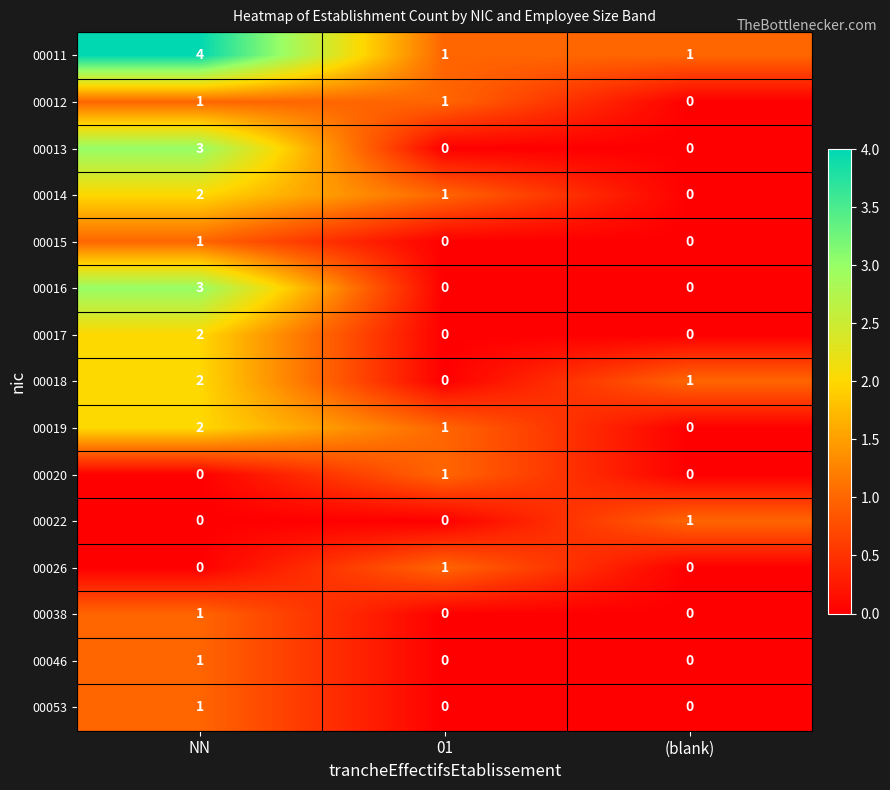

Is the value of 00013 at 01 greater than the value of 00012 at 01?

No